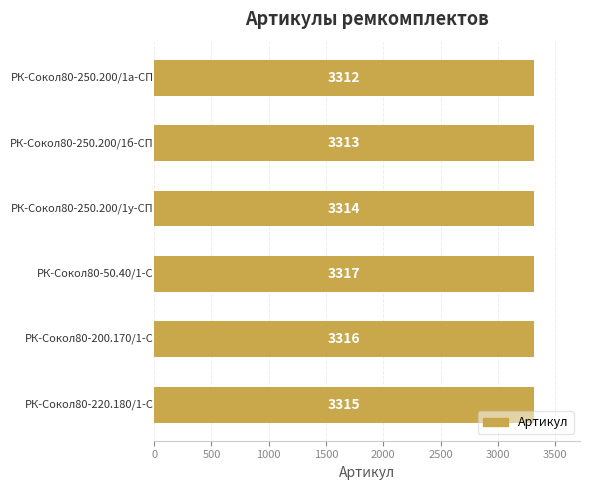

Count the number of categories in the chart.

6